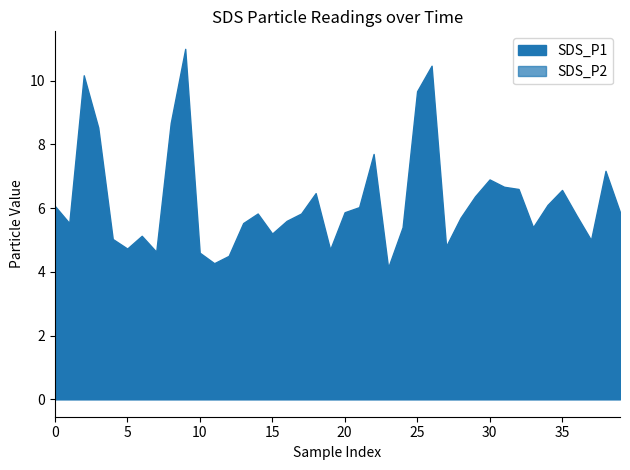

At which category is the sum across all series the highest?

9